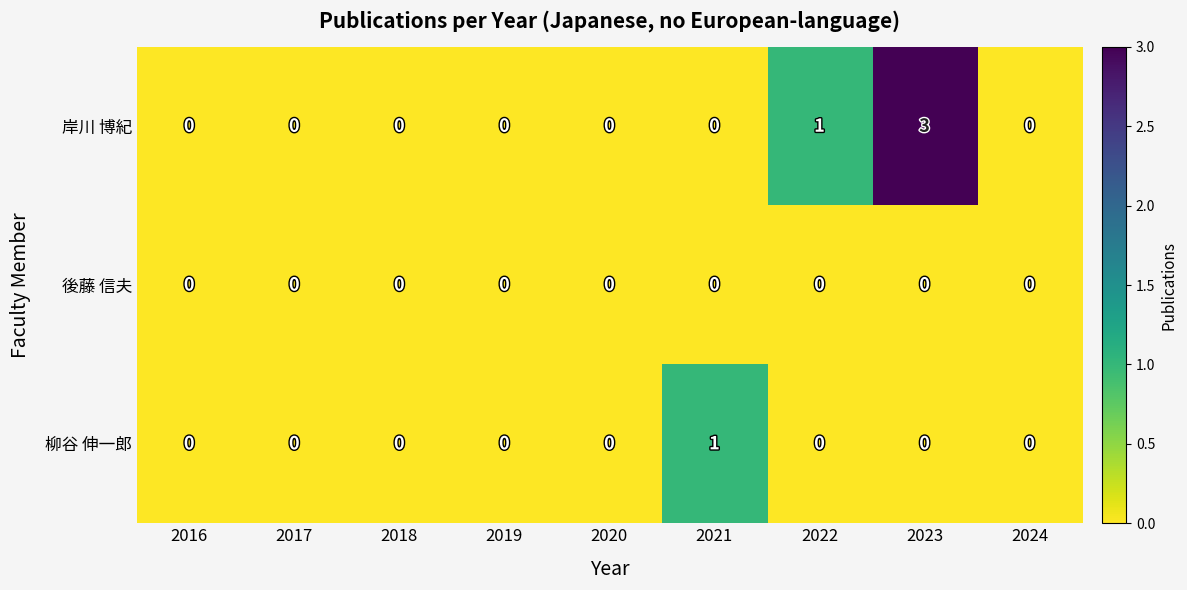

How many distinct data groups are displayed?

3